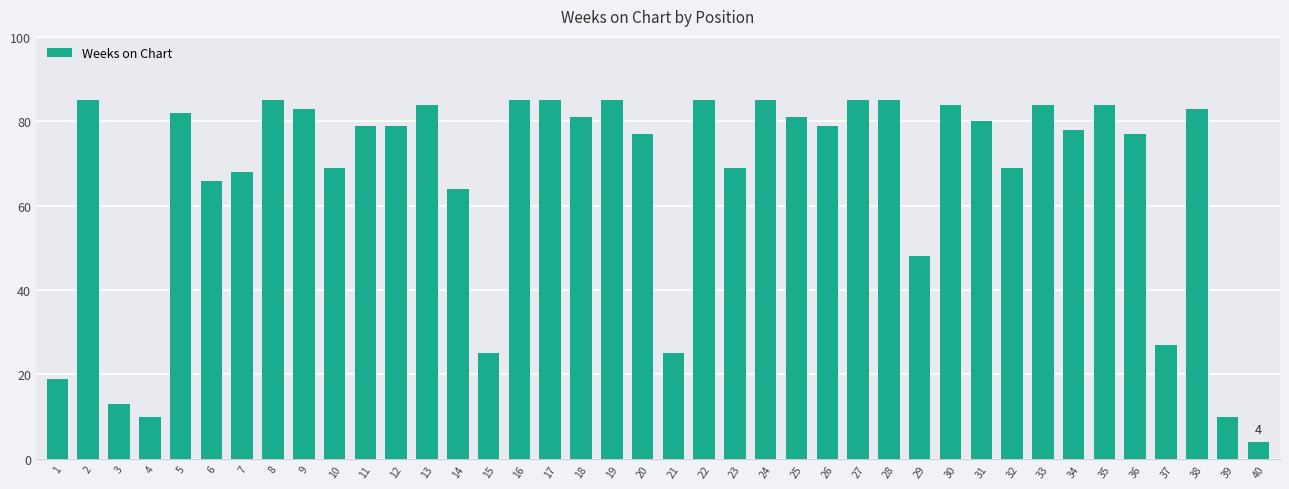

Is it true that the value at 22 is 85?

True